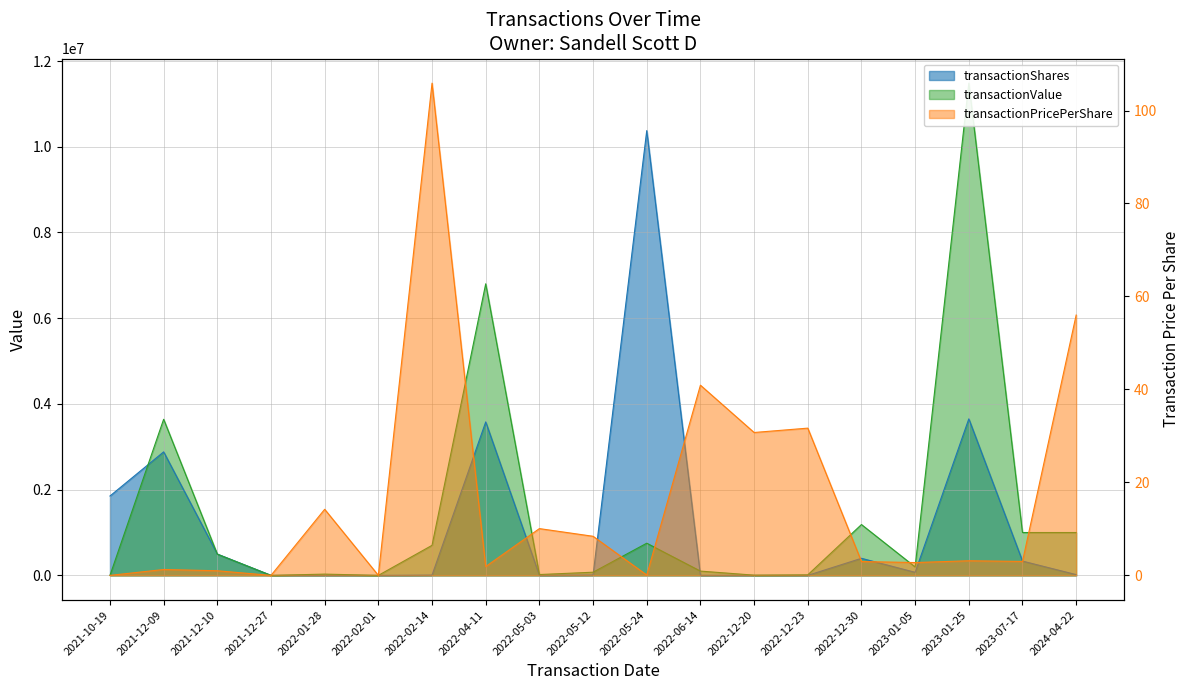

True or false: transactionPricePerShare and transactionShares intersect in this chart.

False